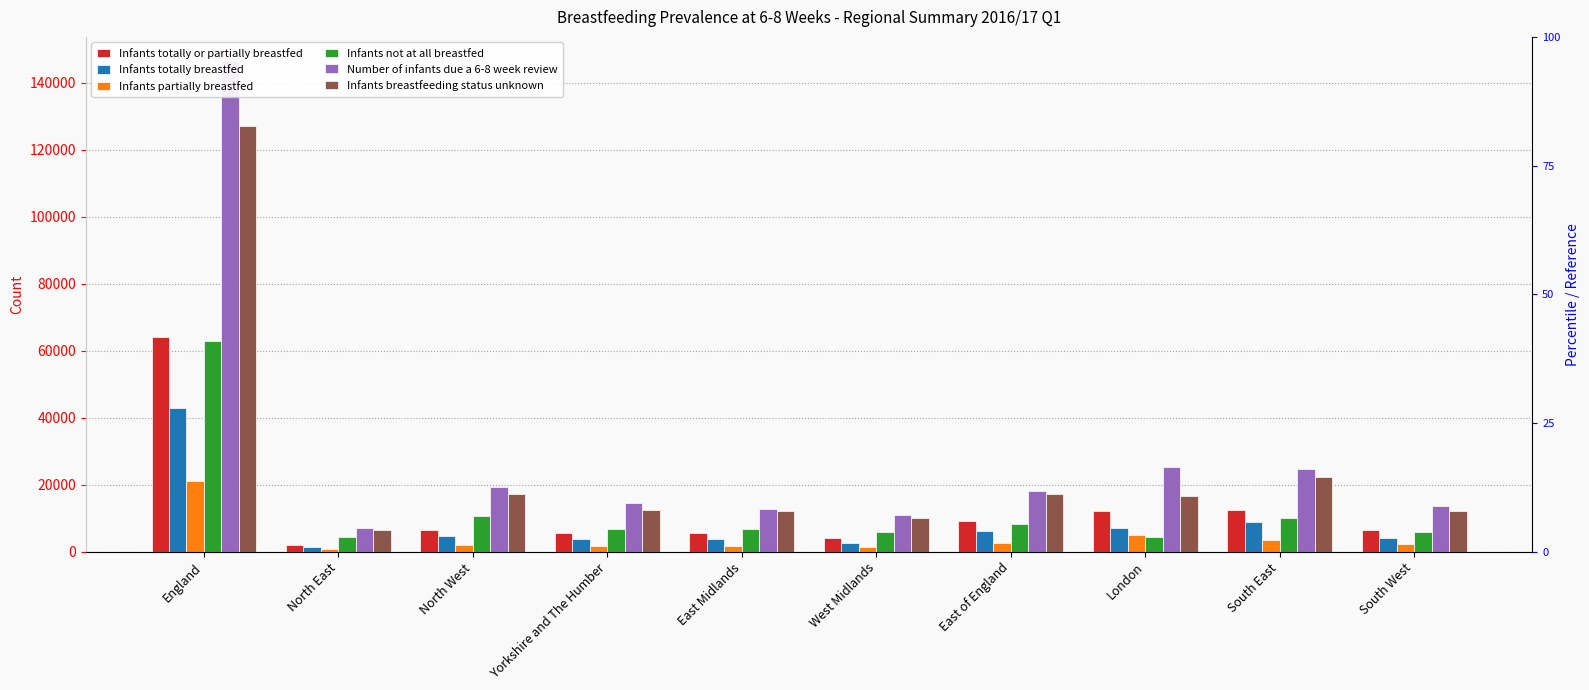

Which series changed the most between England and South West?

Number of infants due a 6-8 week review